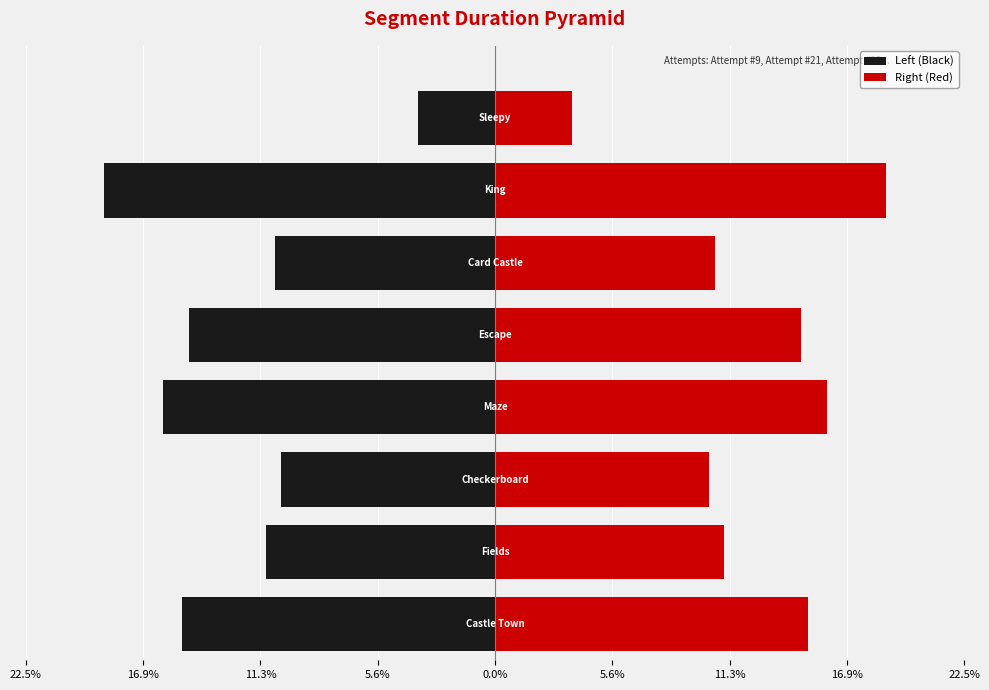

What is the average value of the Right (Red) series?

12.5